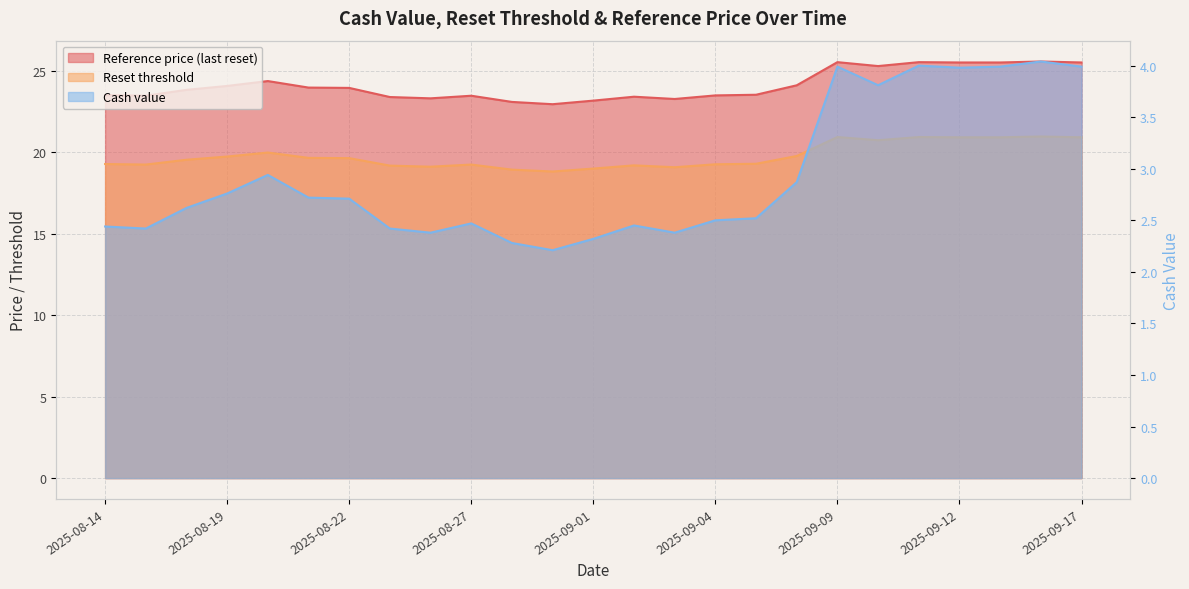

Where does the Reference price (last reset) series first go above 23?

2025-08-14